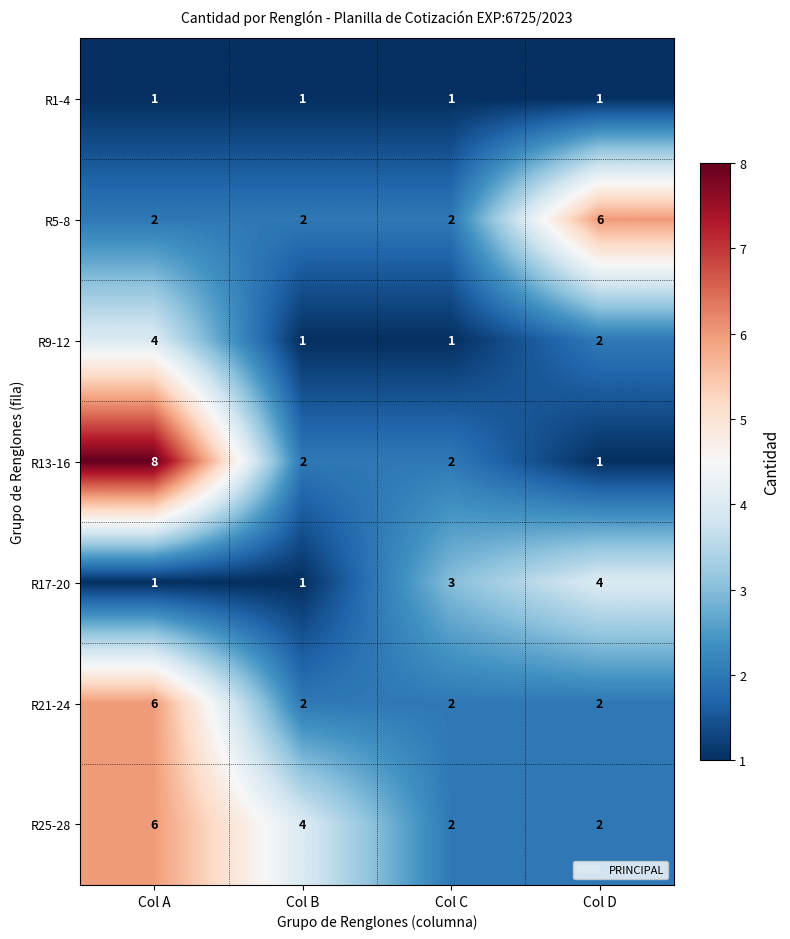

What is the sum of all R21-24 values?

12